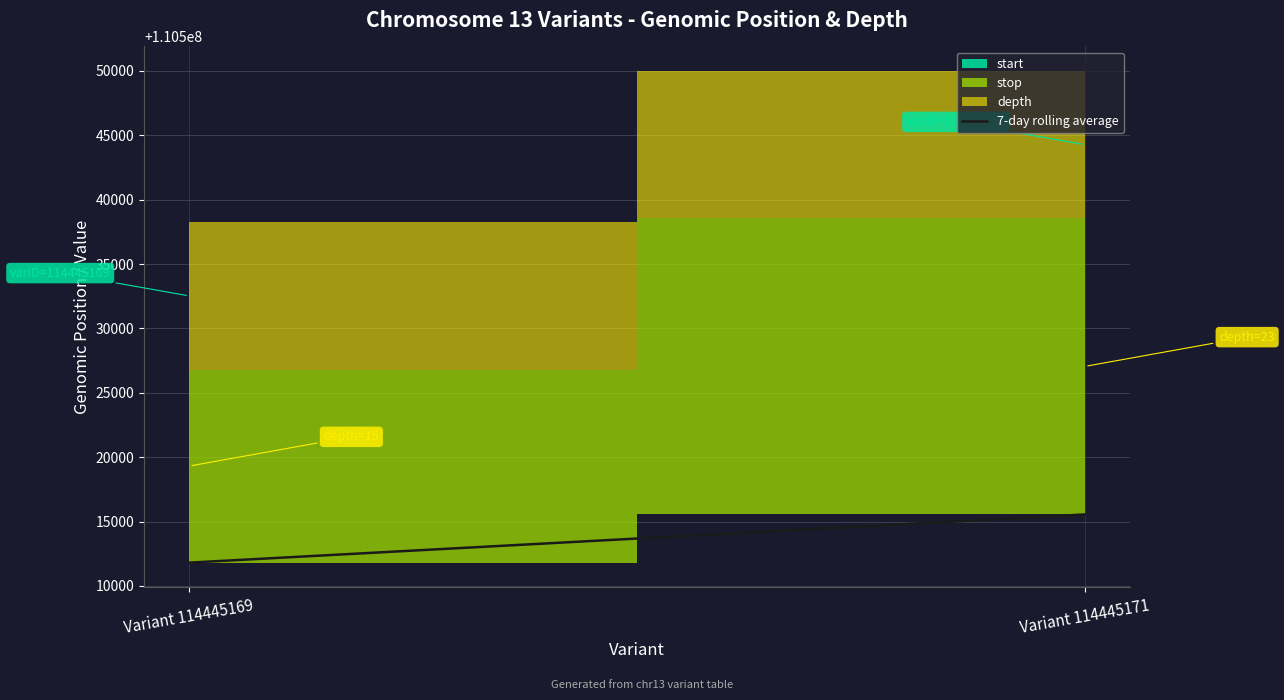

What is the change in value from Variant 114445169 to Variant 114445171?

+3746.0